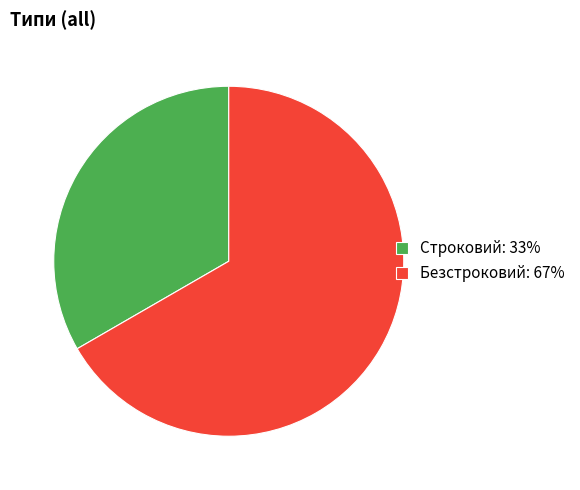

The Строковий slice represents 33% of the pie. True or false?

True